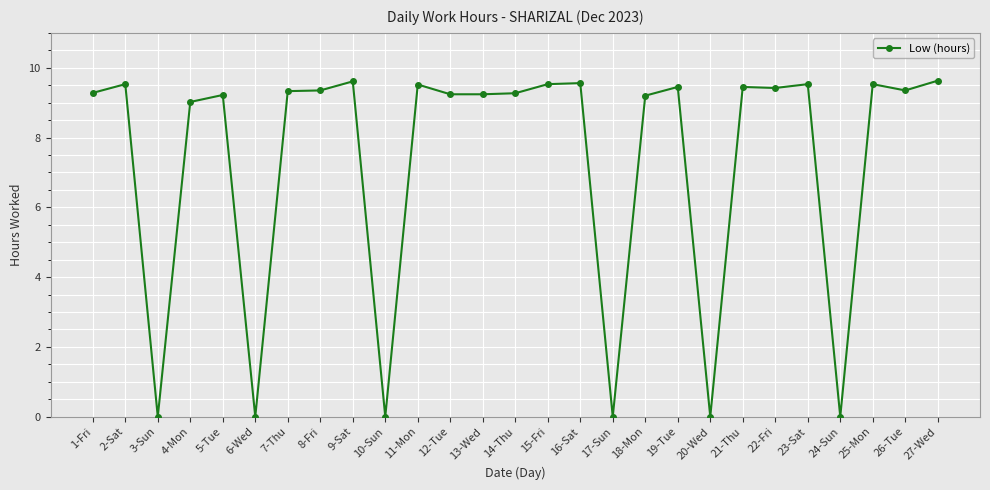

Where is the first local minimum?

3-Sun